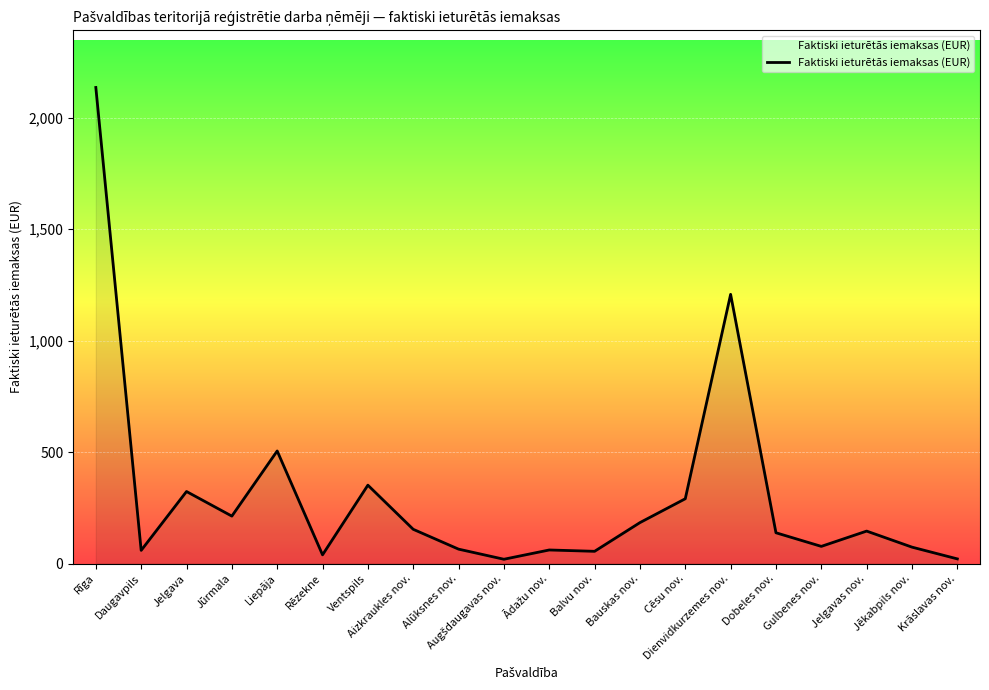

What position from the right is Aizkraukles nov.?

13